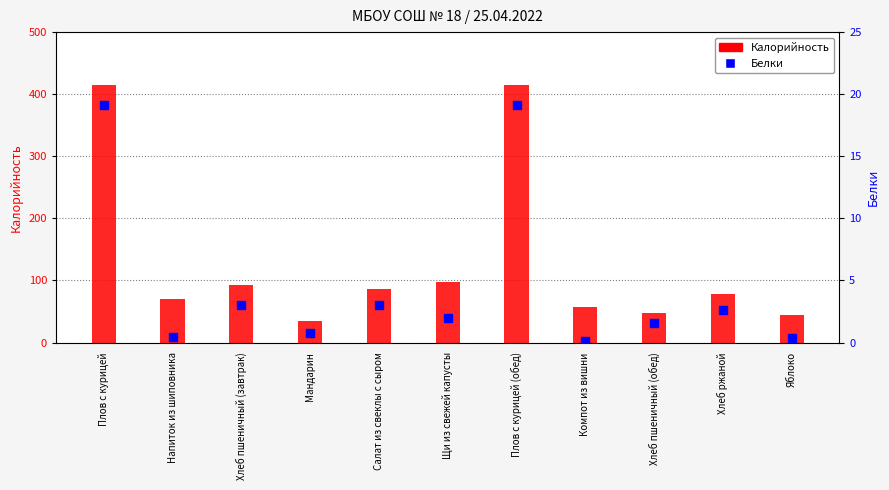

Which series has the widest spread of Y values?

Калорийность